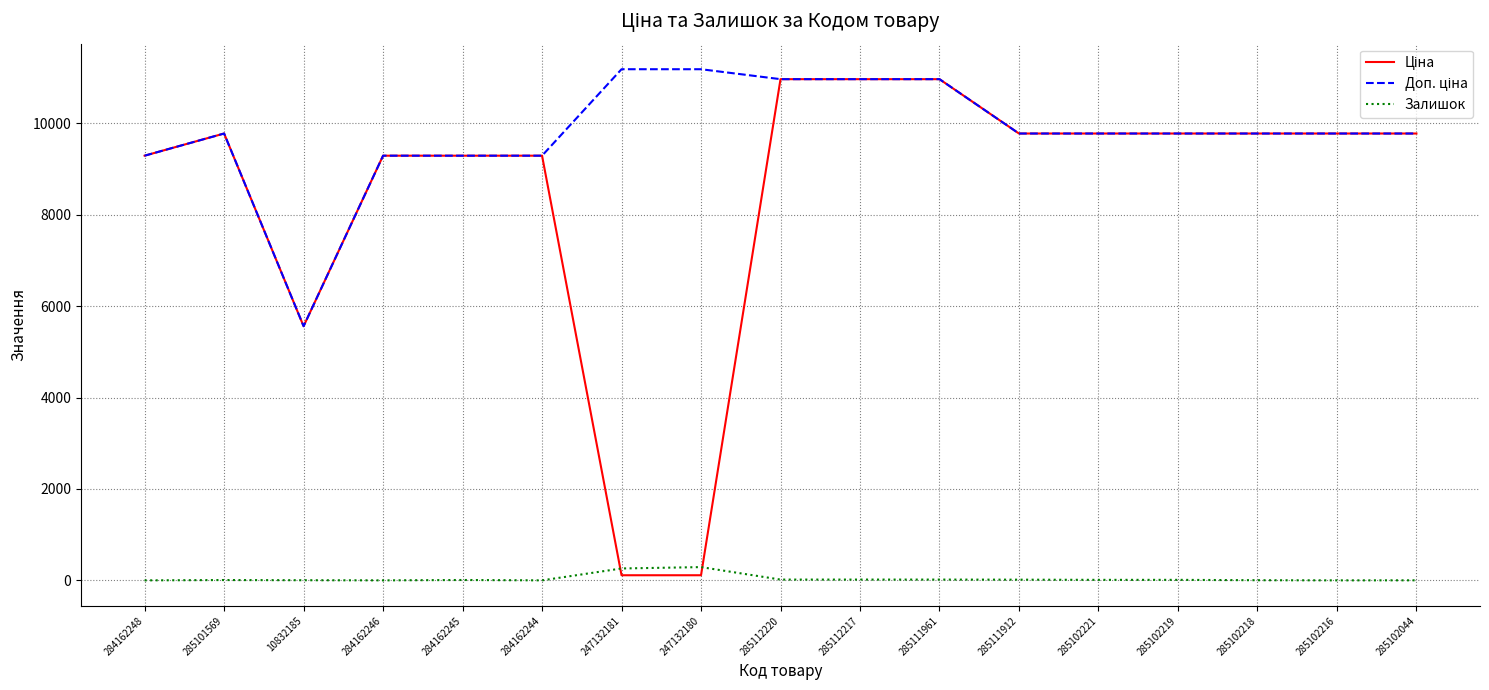

The Залишок series shows 11.0 at 285102221. True or false?

True